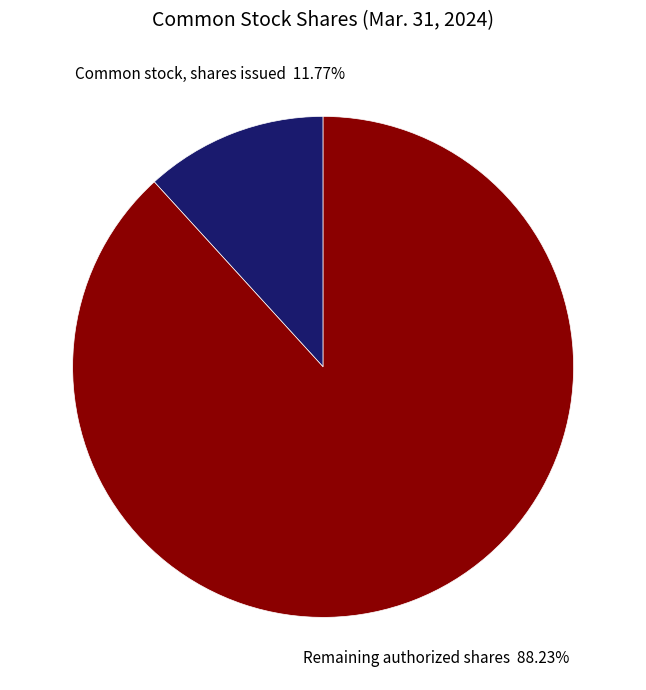

Which slice represents more than half of the pie?

Remaining authorized shares